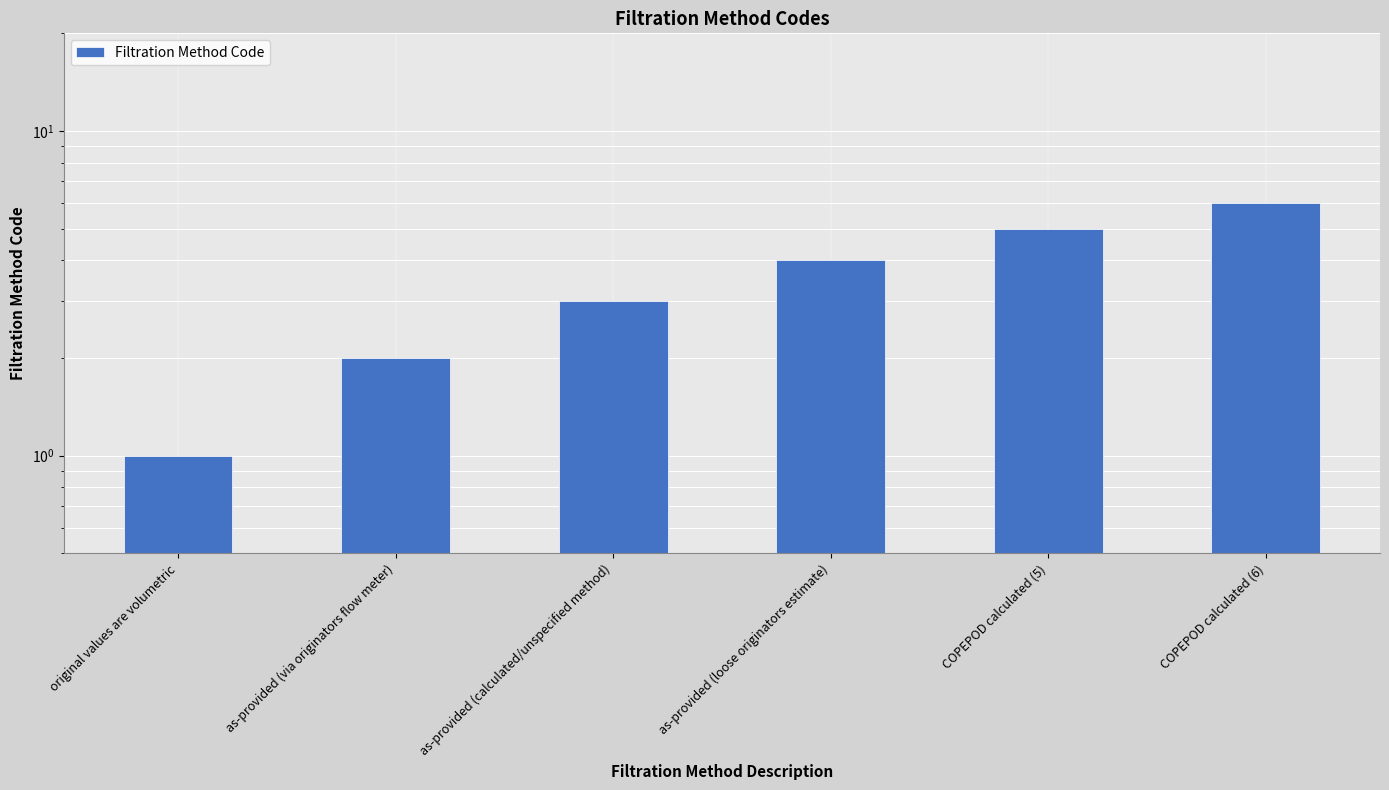

What is the change in value from COPEPOD calculated (5) to COPEPOD calculated (6)?

+1